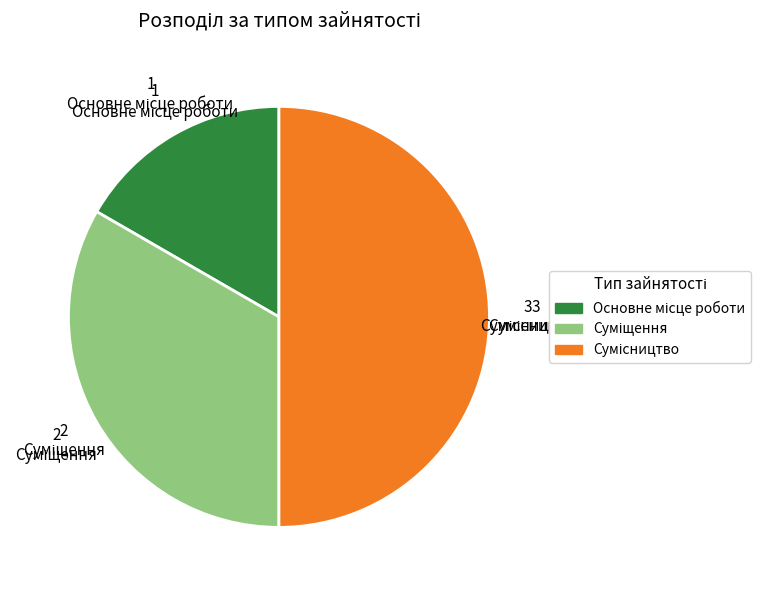

Rank the categories by value from lowest to highest.

Основне місце роботи, Суміщення, Сумісництво